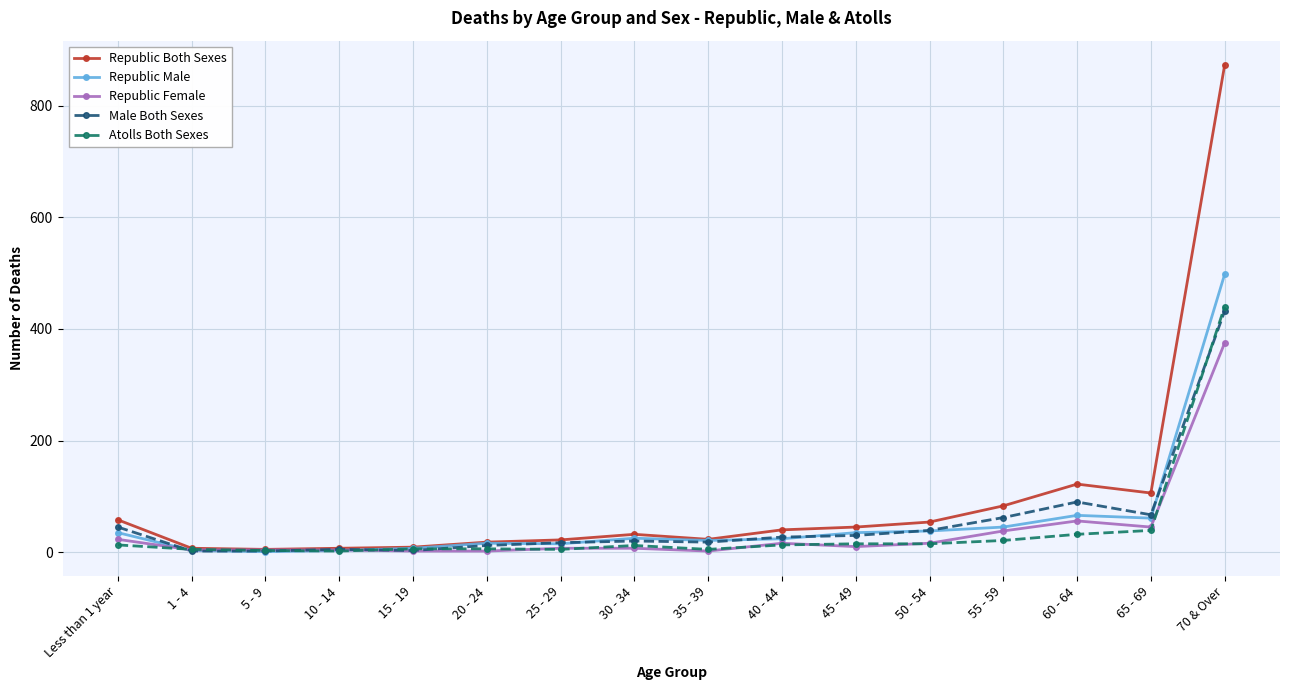

The Male Both Sexes series shows 3 at 15 - 19. True or false?

True